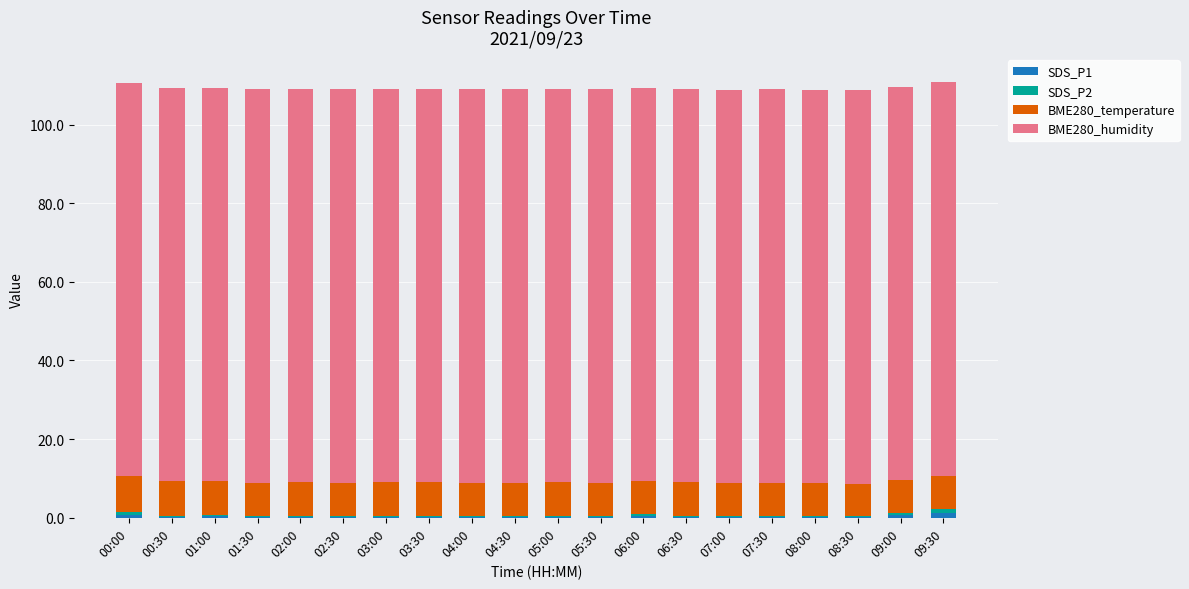

True or false: SDS_P1 has a value of 0.3 at 05:00.

True